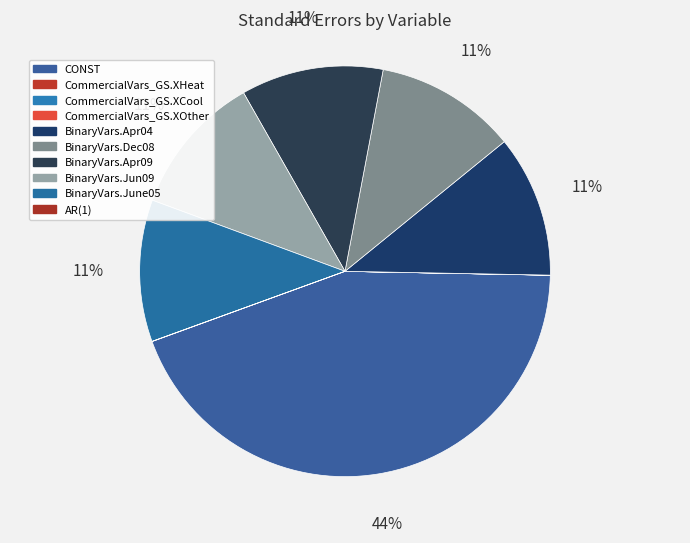

Combined, do BinaryVars.Apr04 and CONST account for over 50%?

Yes